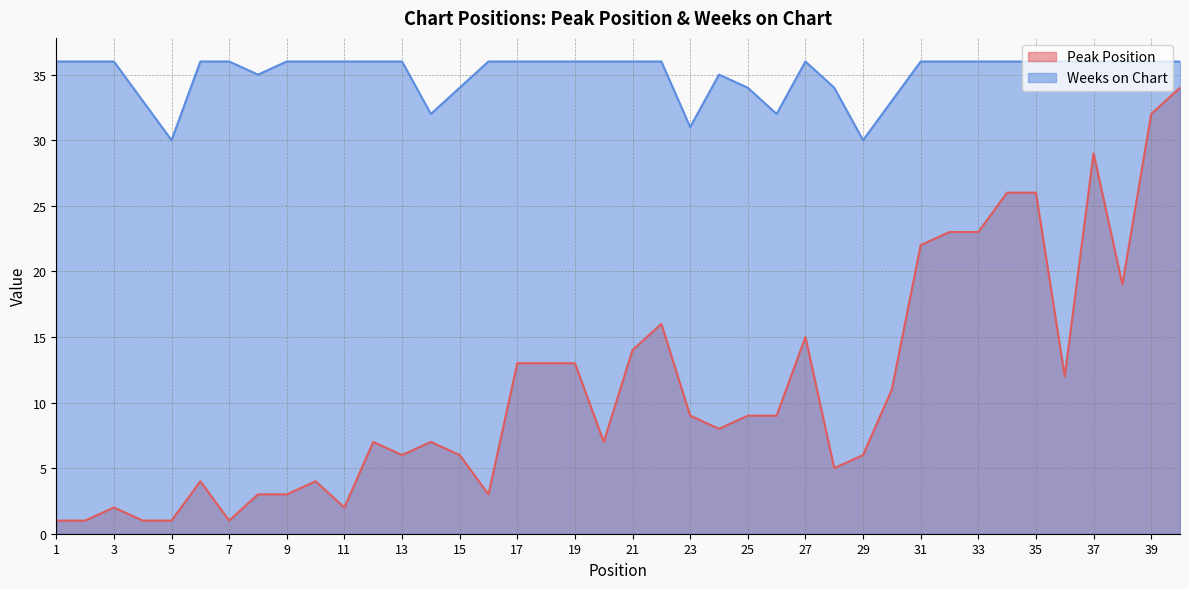

Rank the categories by Peak Position value from lowest to highest.

1, 2, 4, 5, 7, 3, 11, 8, 9, 16, 6, 10, 28, 13, 15, 29, 12, 14, 20, 24, 23, 25, 26, 30, 36, 17, 18, 19, 21, 27, 22, 38, 31, 32, 33, 34, 35, 37, 39, 40